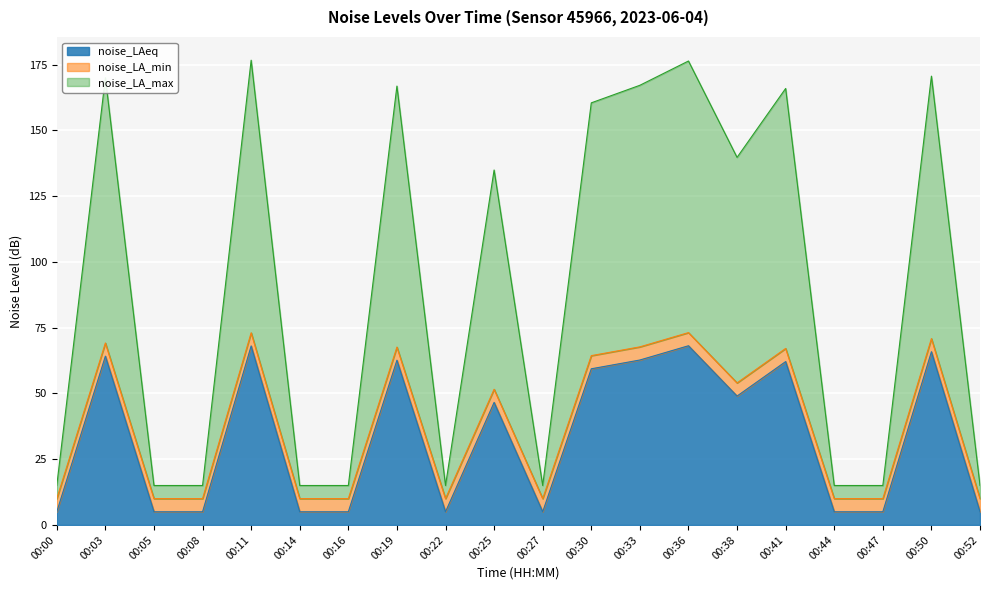

At how many categories does at least one series exceed 97?

10